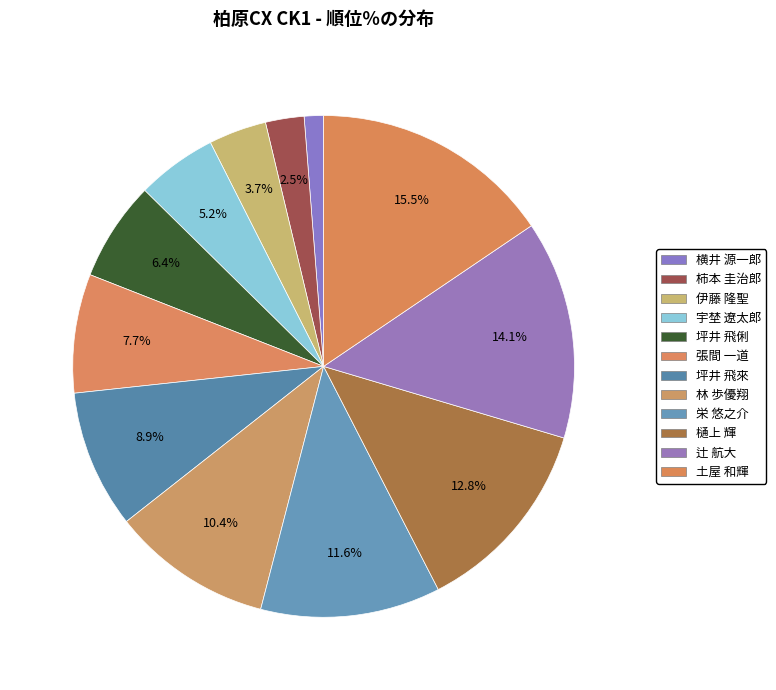

Which category has the smallest portion of the pie?

横井 源一郎